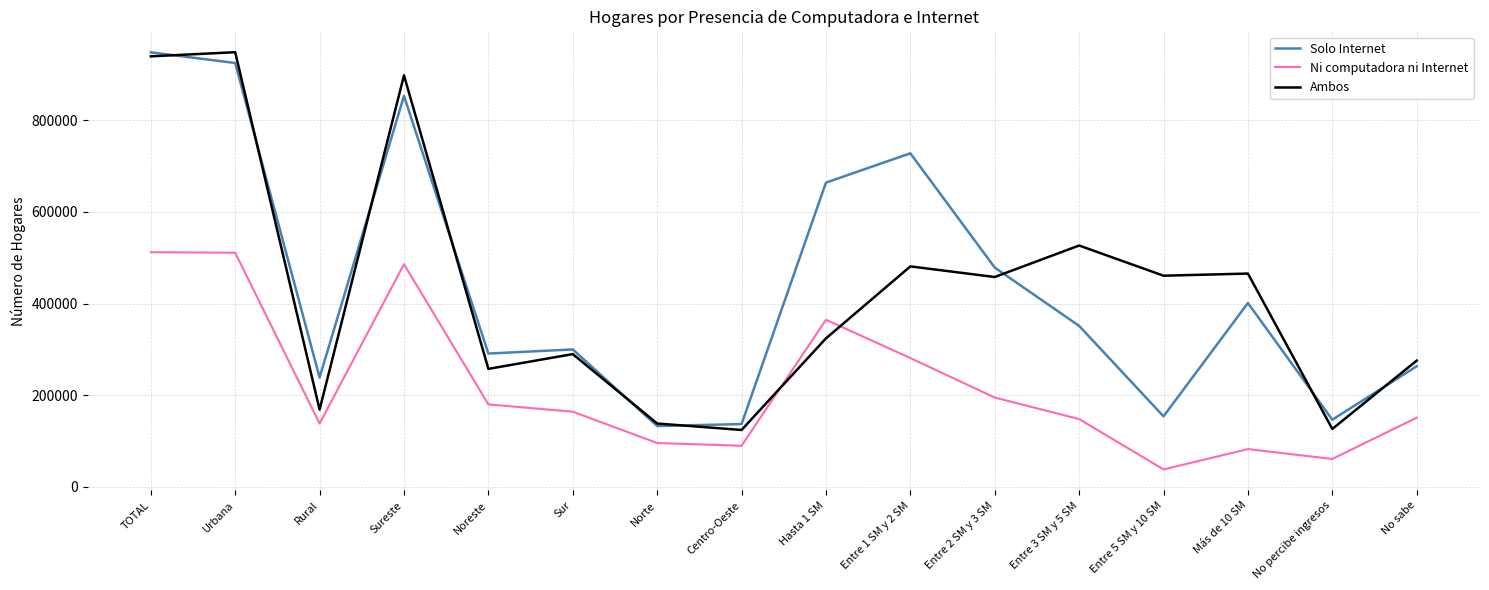

What are all the series names shown in the legend?

Solo Internet, Ni computadora ni Internet, Ambos